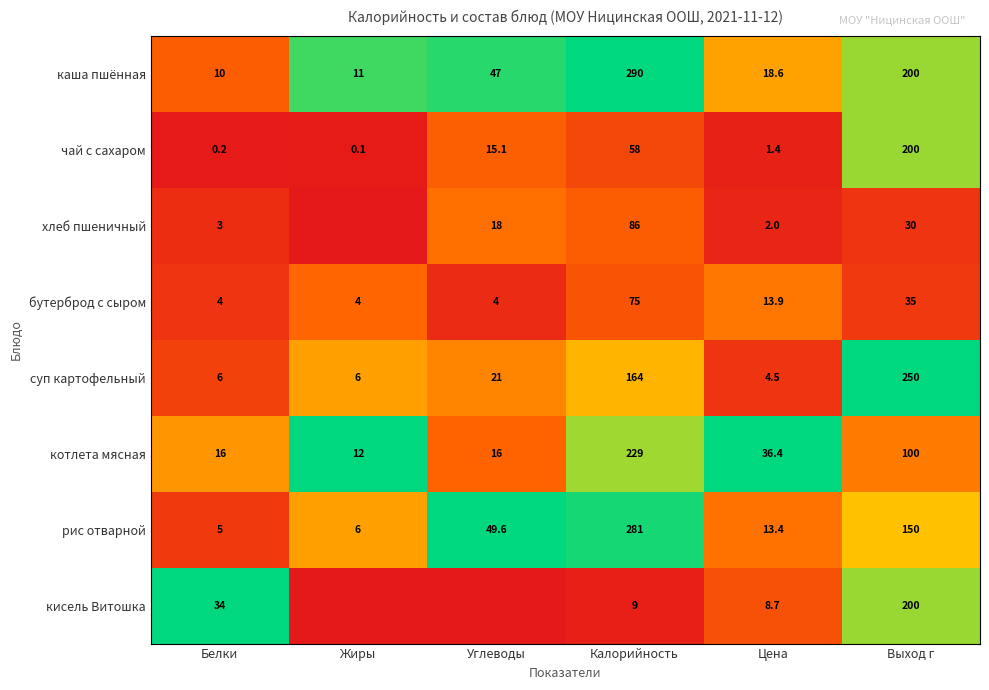

What is the sum of all котлета мясная values?

409.4